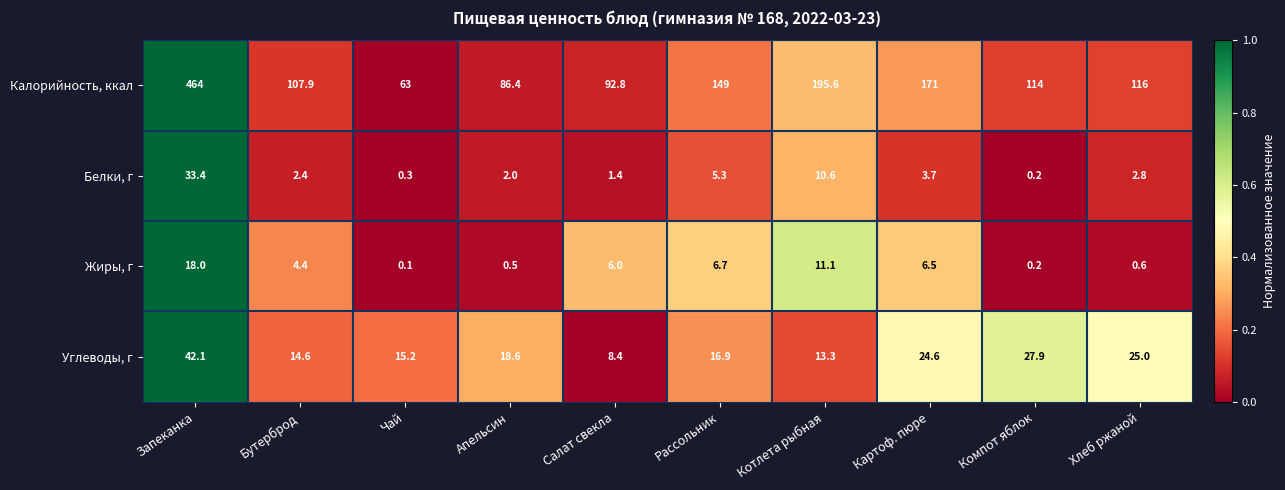

How many data points in Белки, г are less than 2?

3